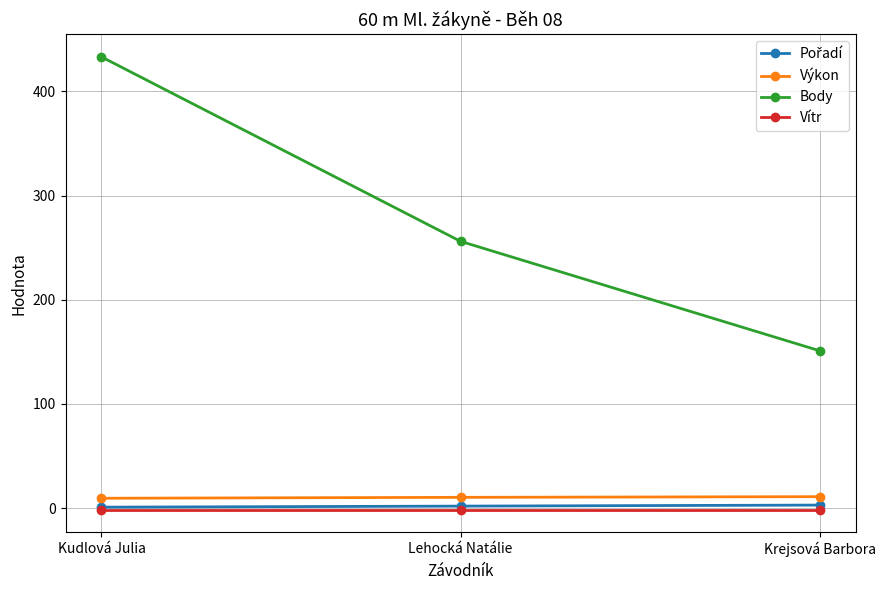

At which label is Body closest to 292?

Lehocká Natálie